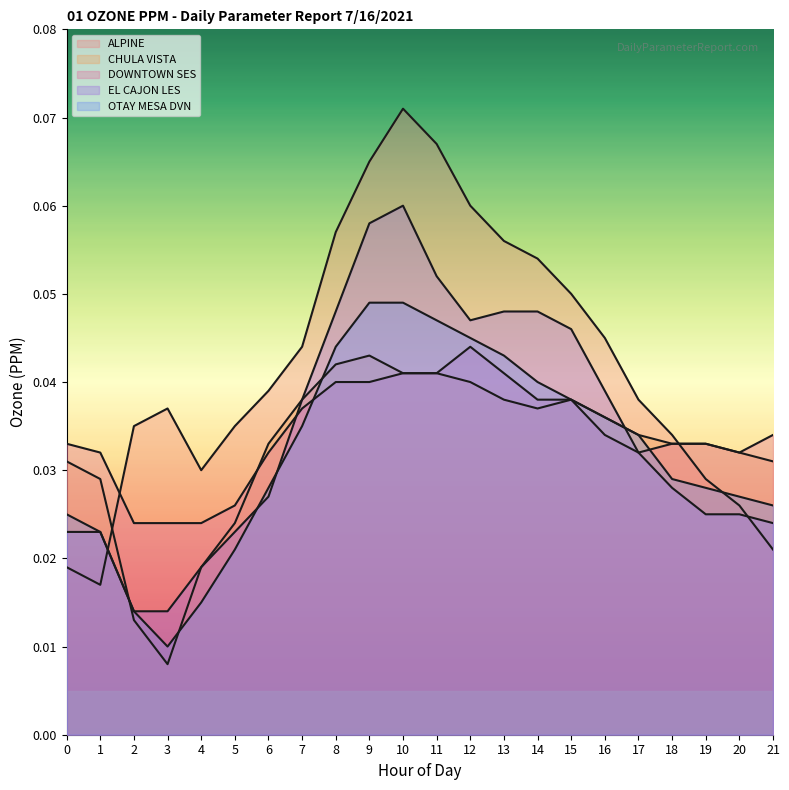

Reading right to left, list all the values displayed in this chart.

ALPINE: 0.0	0.0	0.0	0.0	0.0	0.0	0.1	0.1	0.1	0.1	0.1	0.1	0.1	0.1	0.0	0.0	0.0	0.0	0.0	0.0	0.0	0.0
CHULA VISTA: 0.0	0.0	0.0	0.0	0.0	0.0	0.0	0.0	0.0	0.0	0.0	0.0	0.0	0.0	0.0	0.0	0.0	0.0	0.0	0.0	0.0	0.0
DOWNTOWN SES: 0.0	0.0	0.0	0.0	0.0	0.0	0.0	0.0	0.0	0.0	0.0	0.0	0.0	0.0	0.0	0.0	0.0	0.0	0.0	0.0	0.0	0.0
EL CAJON LES: 0.0	0.0	0.0	0.0	0.0	0.0	0.0	0.0	0.0	0.0	0.1	0.1	0.1	0.0	0.0	0.0	0.0	0.0	0.0	0.0	0.0	0.0
OTAY MESA DVN: 0.0	0.0	0.0	0.0	0.0	0.0	0.0	0.0	0.0	0.0	0.0	0.0	0.0	0.0	0.0	0.0	0.0	0.0	0.0	0.0	0.0	0.0